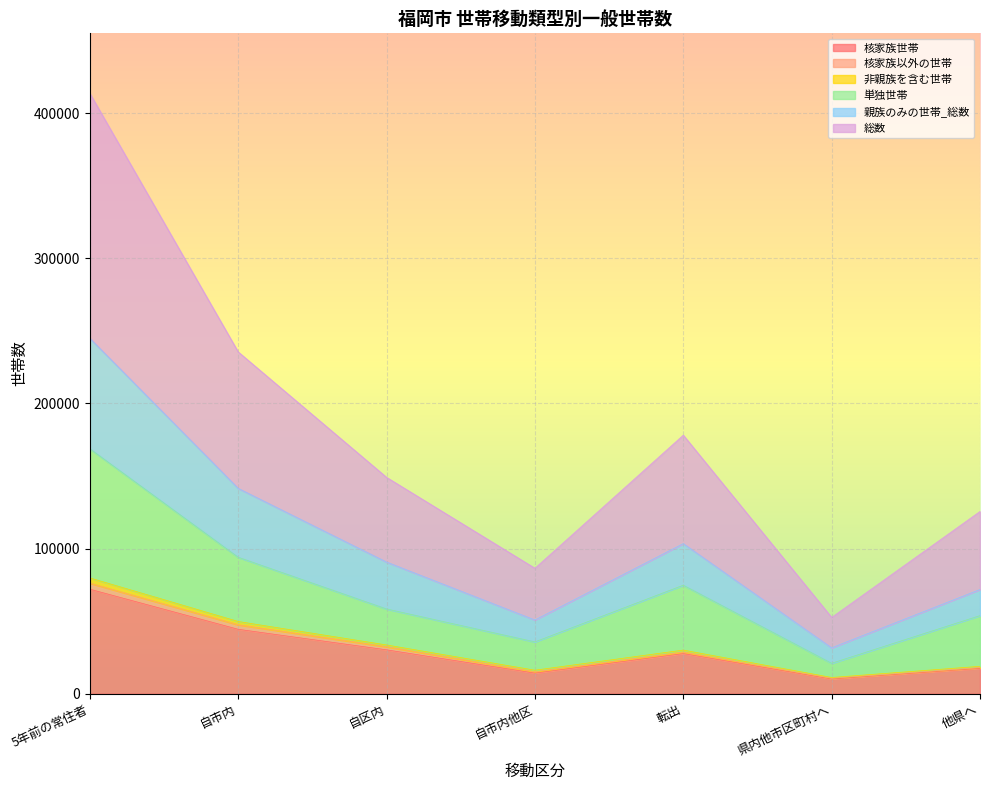

What is the difference between the highest and lowest values at 転出?

150496